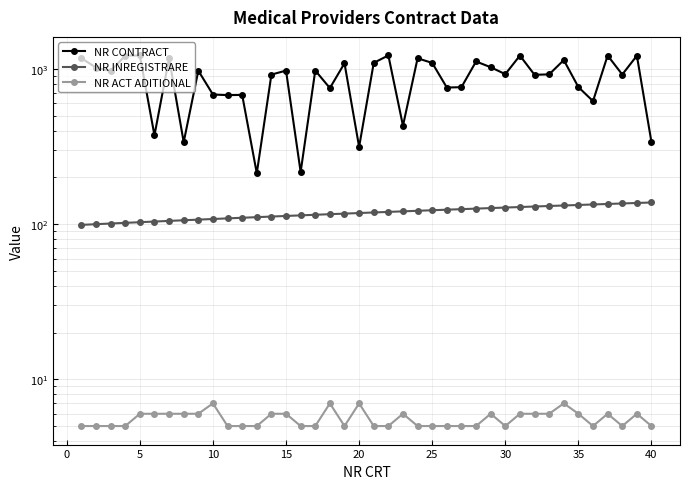

At 20, list the series in order from smallest to largest.

NR ACT ADITIONAL, NR INREGISTRARE, NR CONTRACT